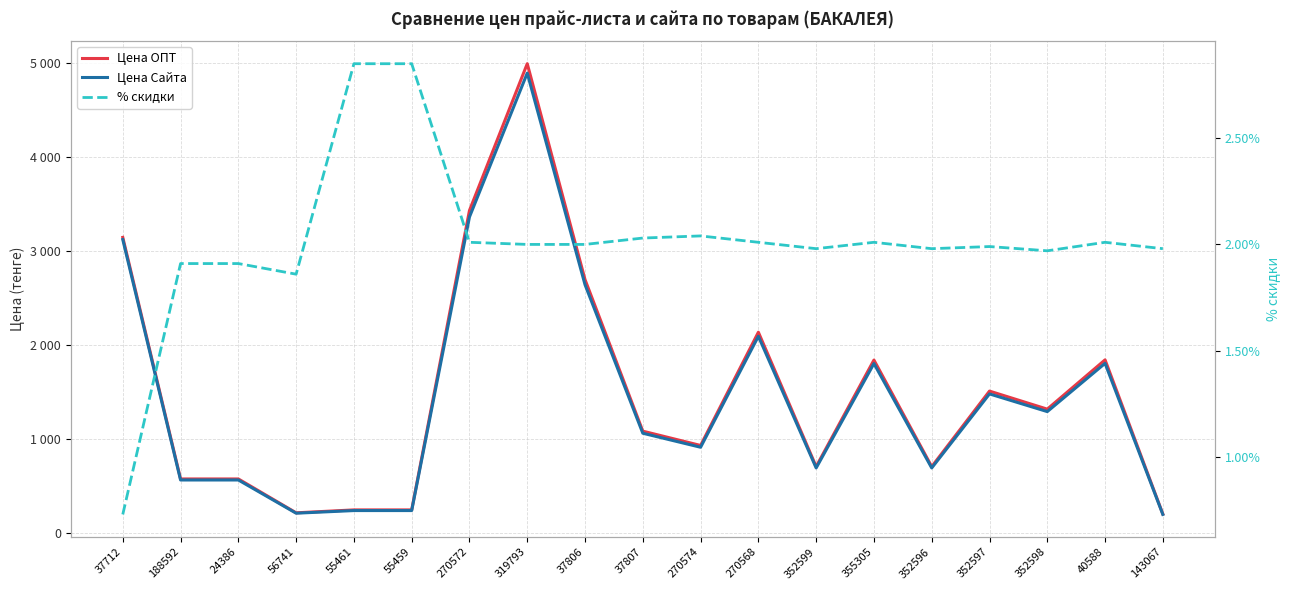

At which category does the chart reach its peak across all series?

319793